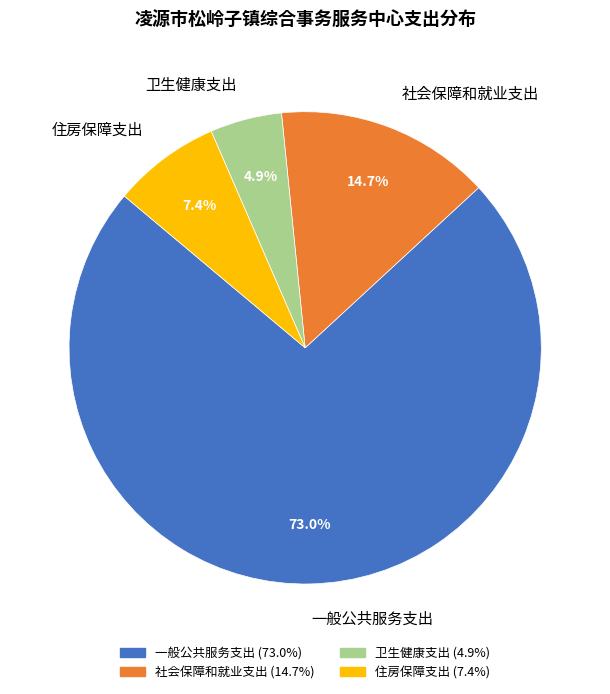

Rank the categories by value from highest to lowest.

一般公共服务支出, 社会保障和就业支出, 住房保障支出, 卫生健康支出